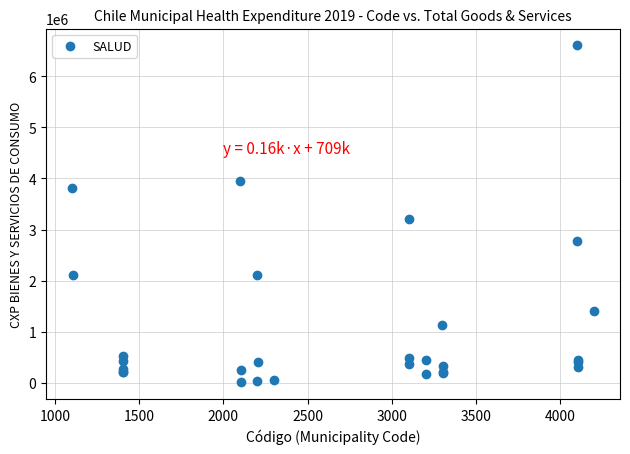

What Y value in the scatter plot is closest to 3307372?

3202640